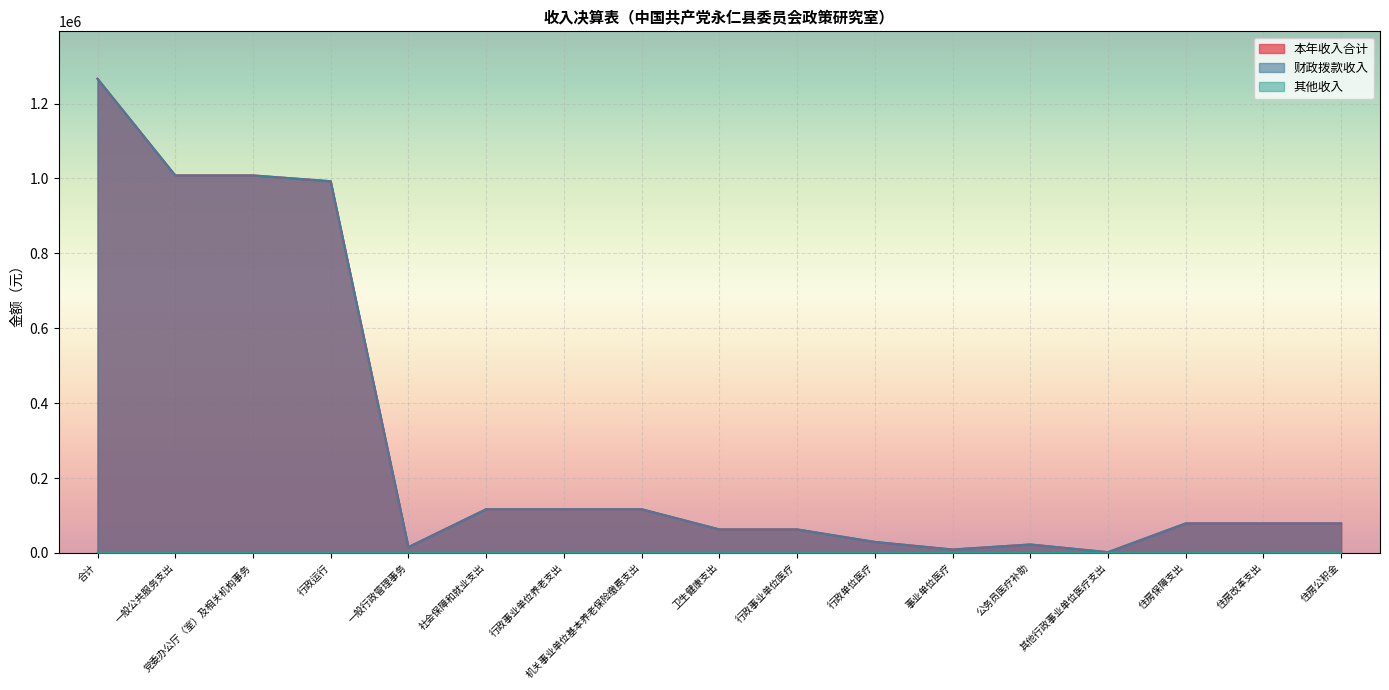

What is the spread (max minus min) of values at 行政运行?

992515.7